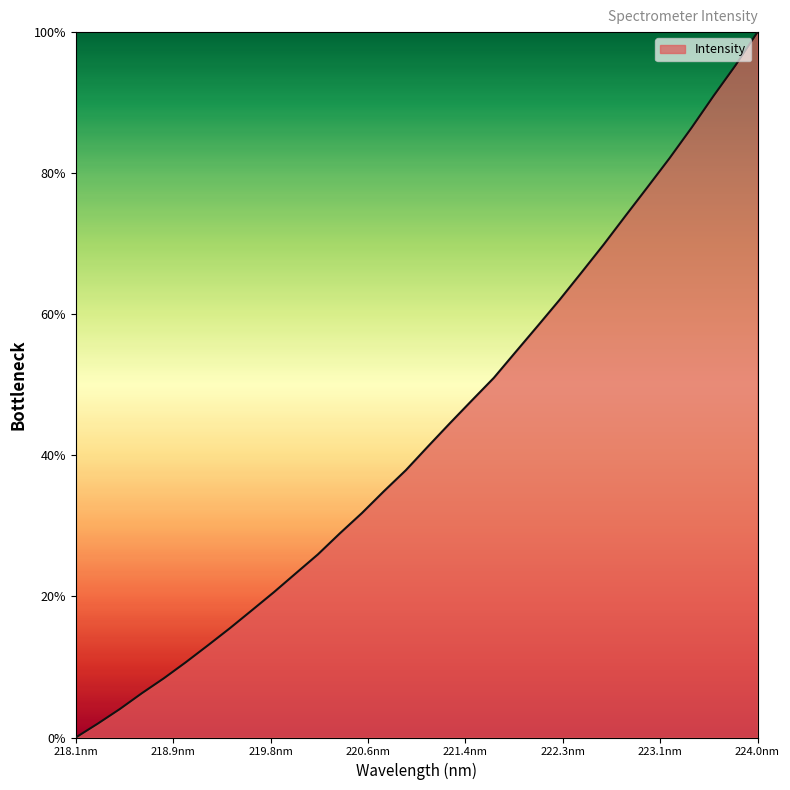

How many distinct data groups are displayed?

1